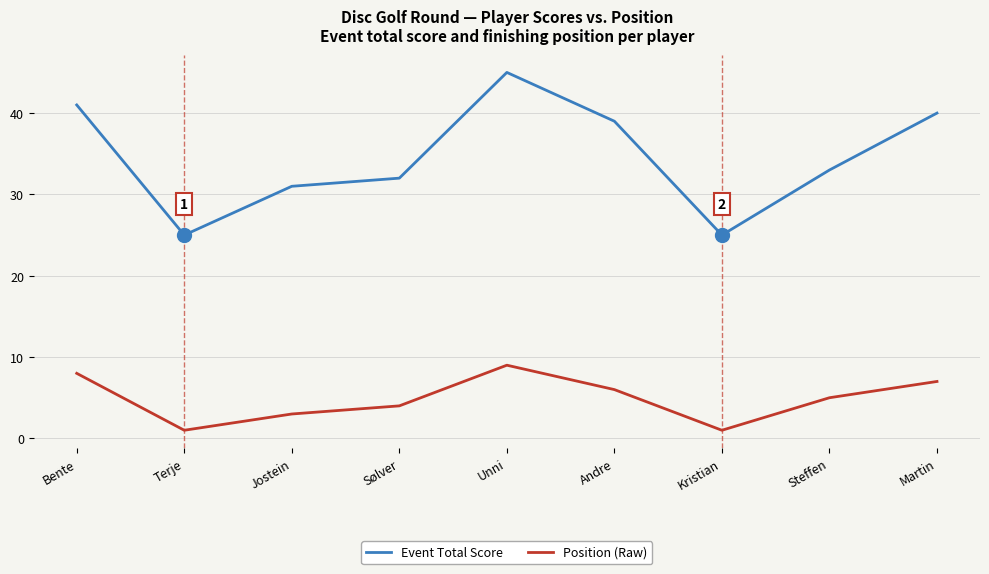

What is the spread (max minus min) of values at Sølver?

28